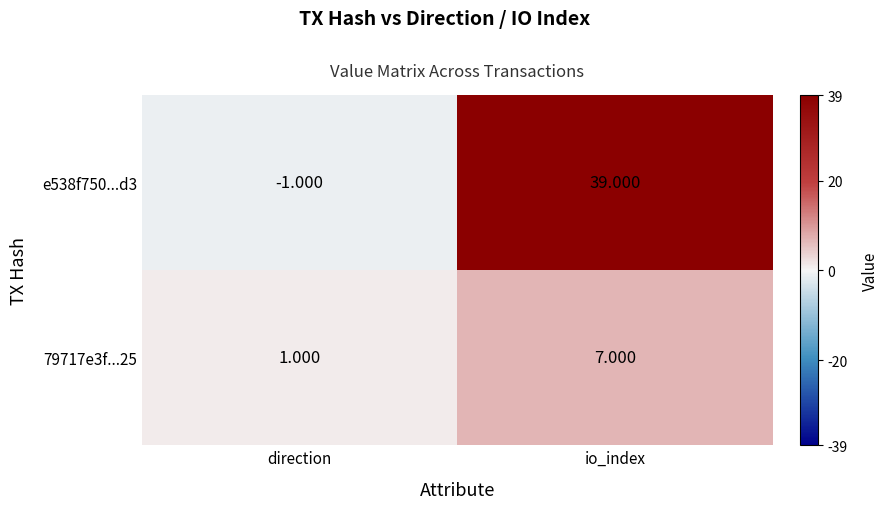

List the labels in order of 79717e3f...25 value, smallest first.

direction, io_index